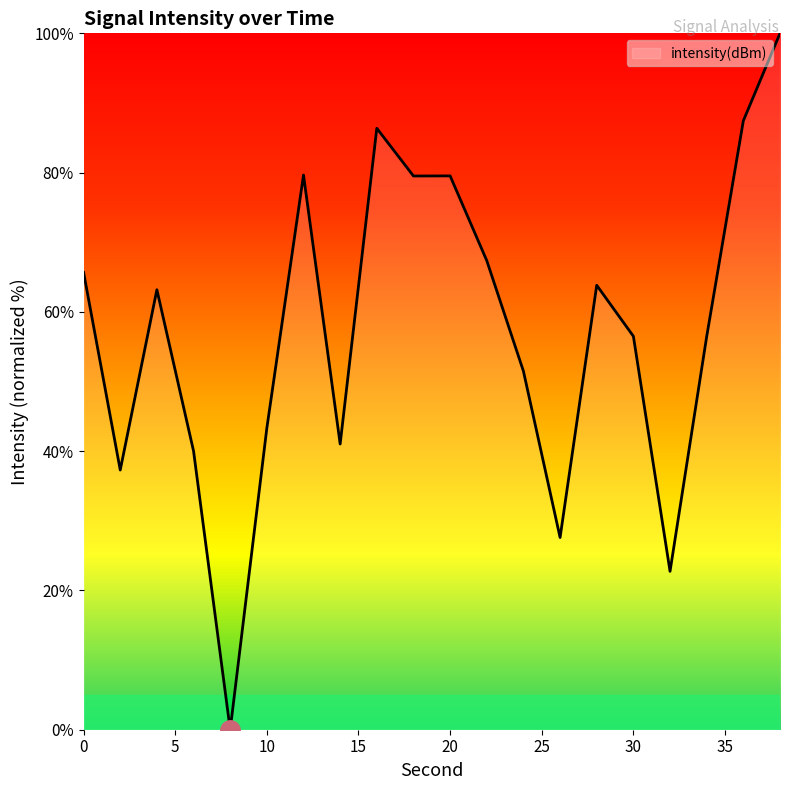

What is the maximum value shown in the chart?

100.0